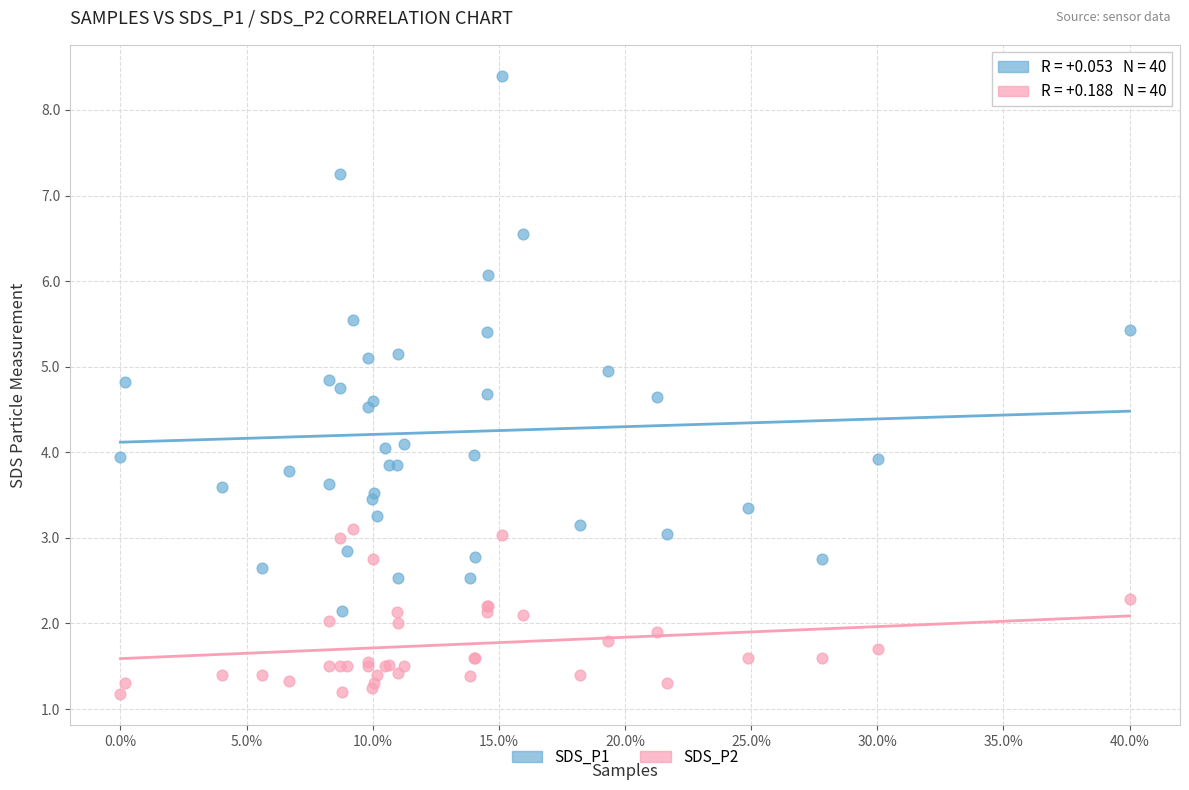

Which series has the widest spread of Y values?

SDS_P1